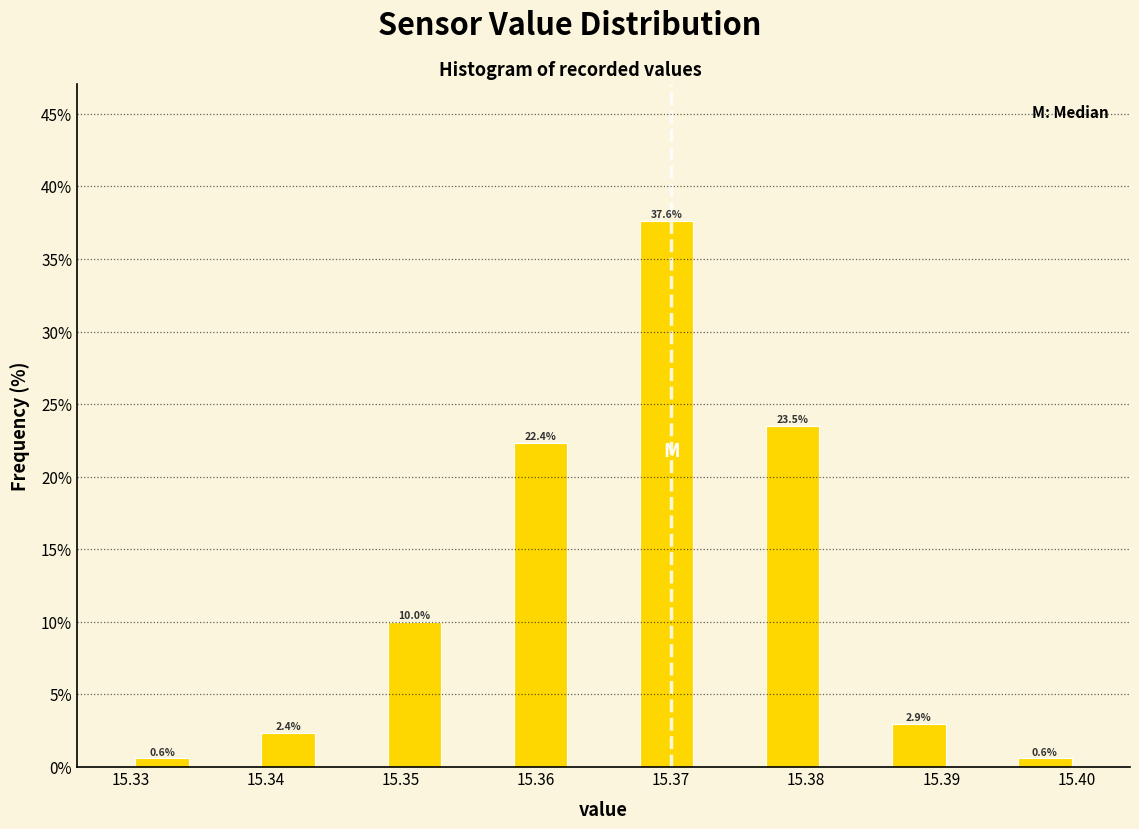

Over which range of the x-axis is the bar tallest?

15.367 to 15.372